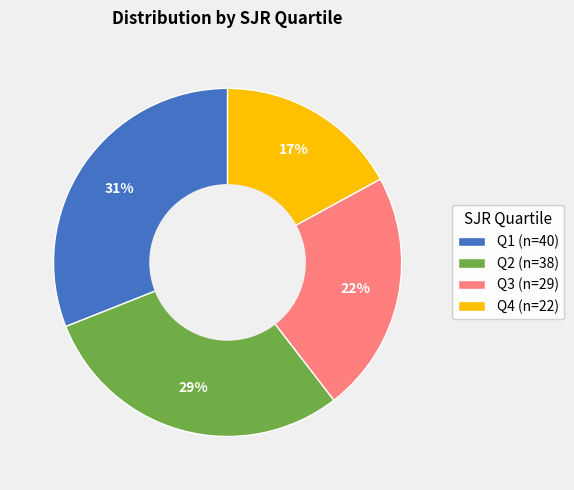

The Q2 slice represents 38% of the pie. True or false?

False